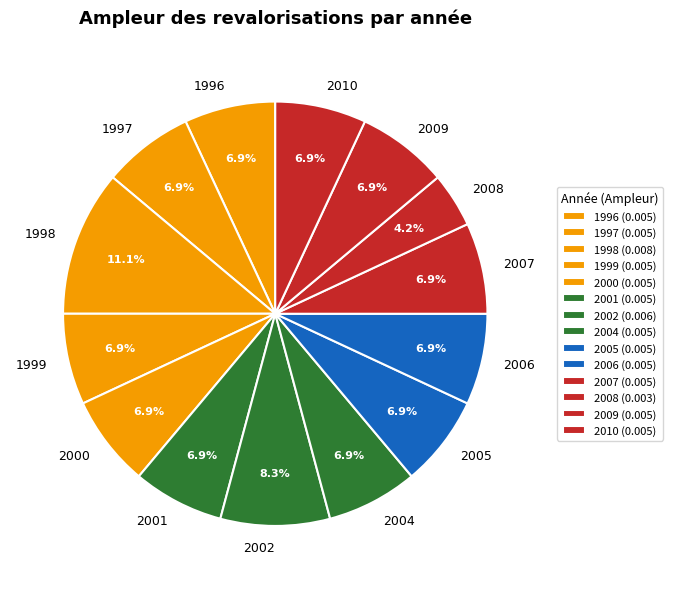

Is it true that 1996 is 21% of the pie?

False